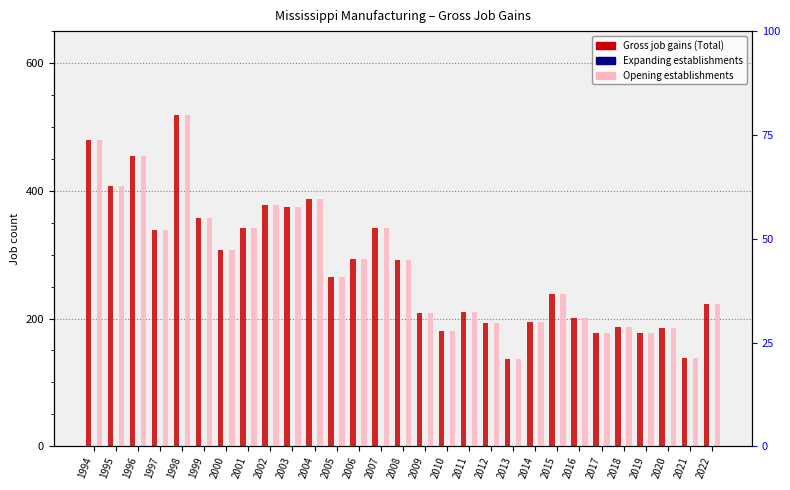

How many categories are shown in the chart?

29